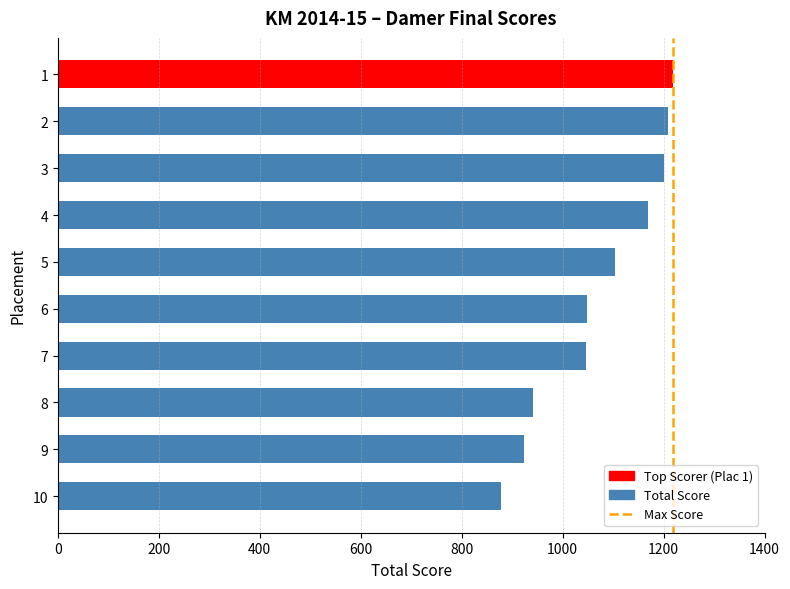

What is the difference between the second highest and minimum values?

330